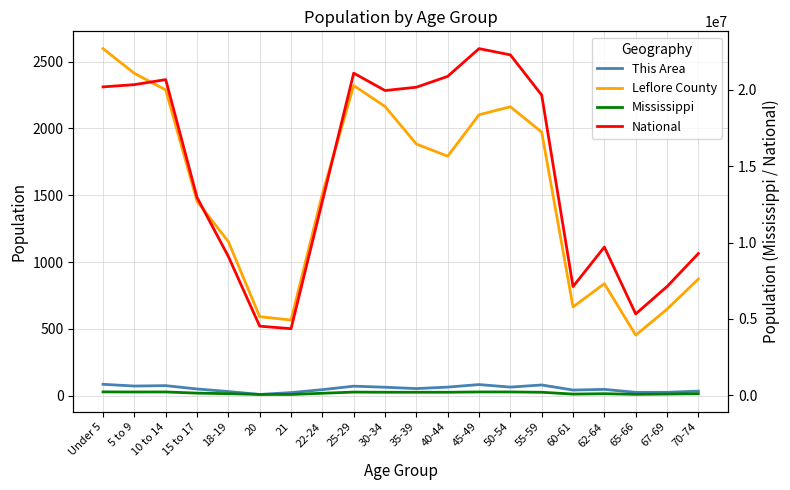

Between 20 and 10 to 14, which is larger?

10 to 14